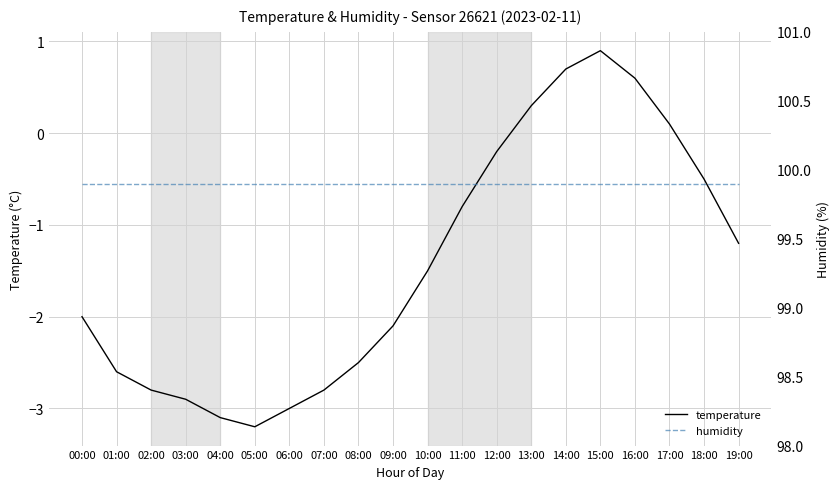

True or false: temperature and humidity intersect in this chart.

False